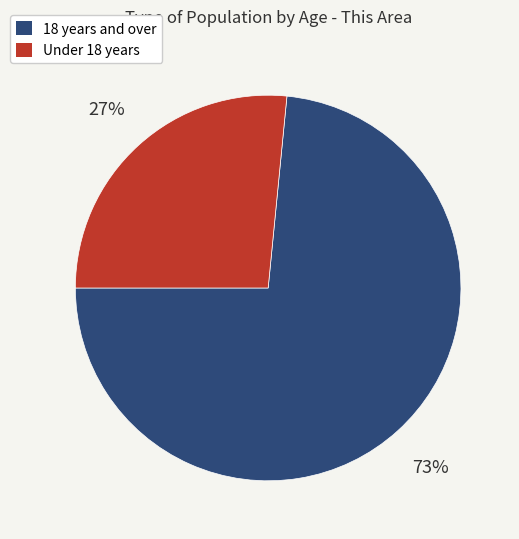

Rank the categories by value from lowest to highest.

Under 18 years, 18 years and over